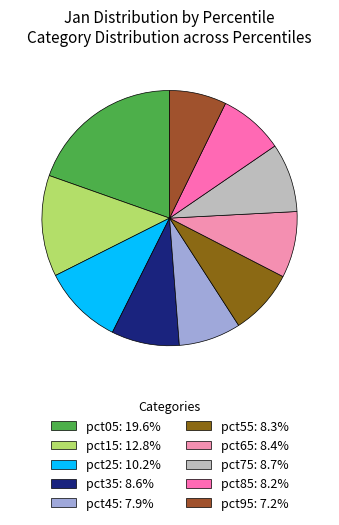

True or false: pct35 accounts for 1% of the total.

False